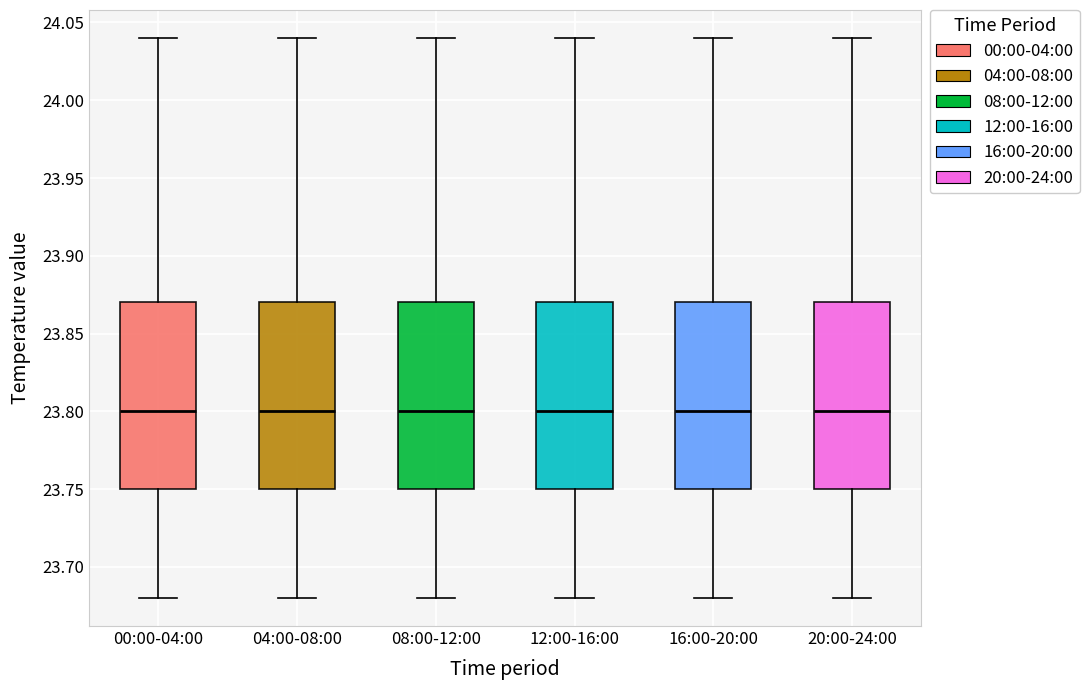

Reading left to right, transcribe this box plot: for each box, give where its median line is, the range the box spans, and where its two whiskers end, as read against the y-axis. The values are not printed on the chart, so give them approximately, as read against the axis.

00:00-04:00: median 23.80, box 23.75 to 23.87, whiskers 23.68 to 24.04
04:00-08:00: median 23.80, box 23.75 to 23.87, whiskers 23.68 to 24.04
08:00-12:00: median 23.80, box 23.75 to 23.87, whiskers 23.68 to 24.04
12:00-16:00: median 23.80, box 23.75 to 23.87, whiskers 23.68 to 24.04
16:00-20:00: median 23.80, box 23.75 to 23.87, whiskers 23.68 to 24.04
20:00-24:00: median 23.80, box 23.75 to 23.87, whiskers 23.68 to 24.04